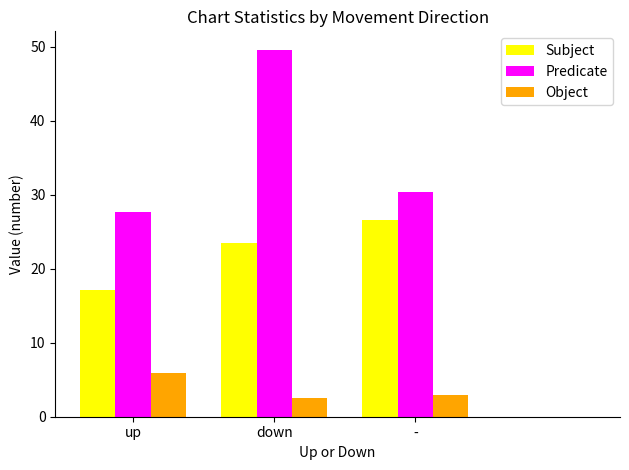

What is the value of the Object bar at the 3rd from the left?

3.0